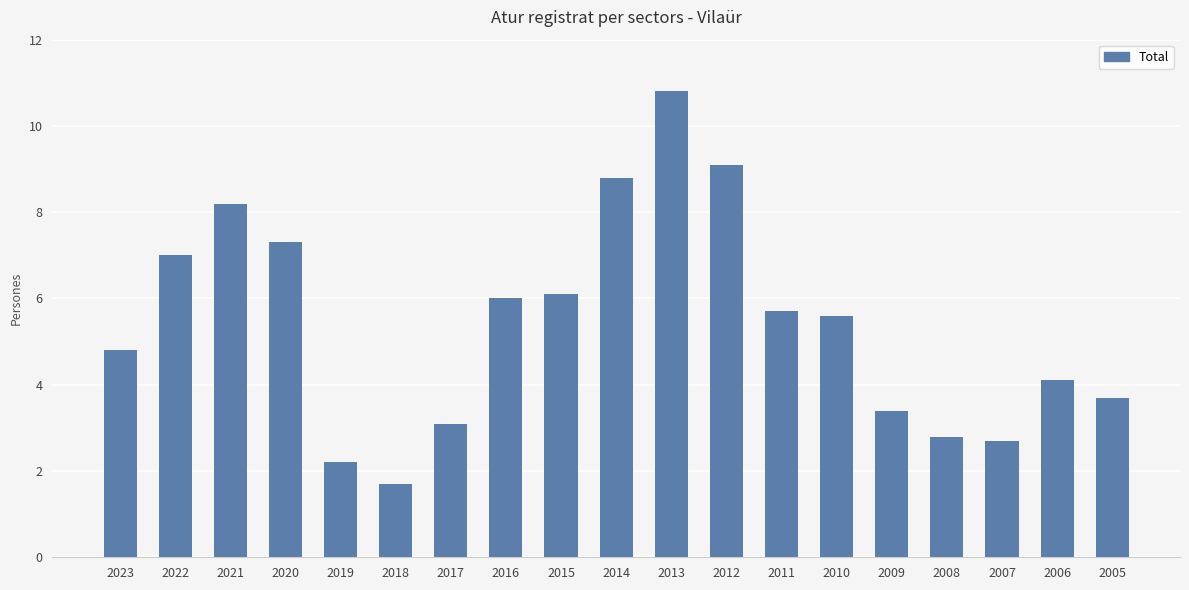

Does the chart contain any negative values?

No